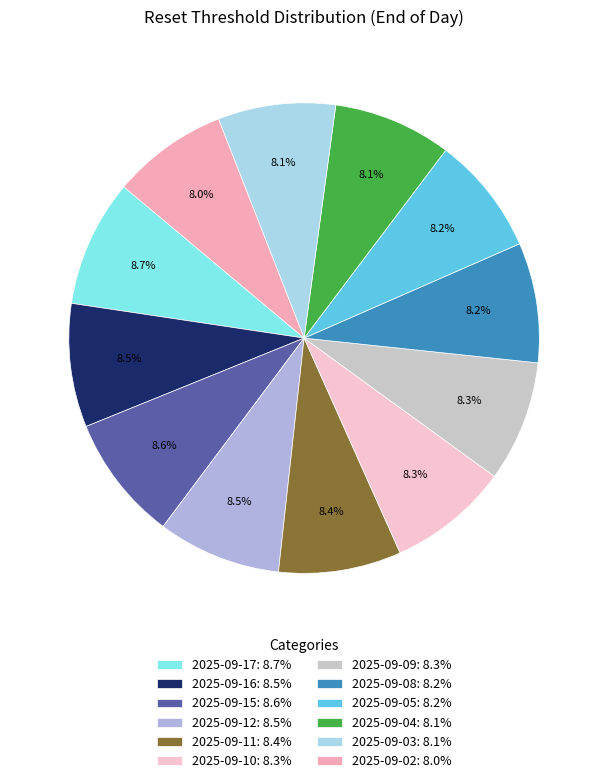

True or false: 2025-09-04 accounts for 1% of the total.

False